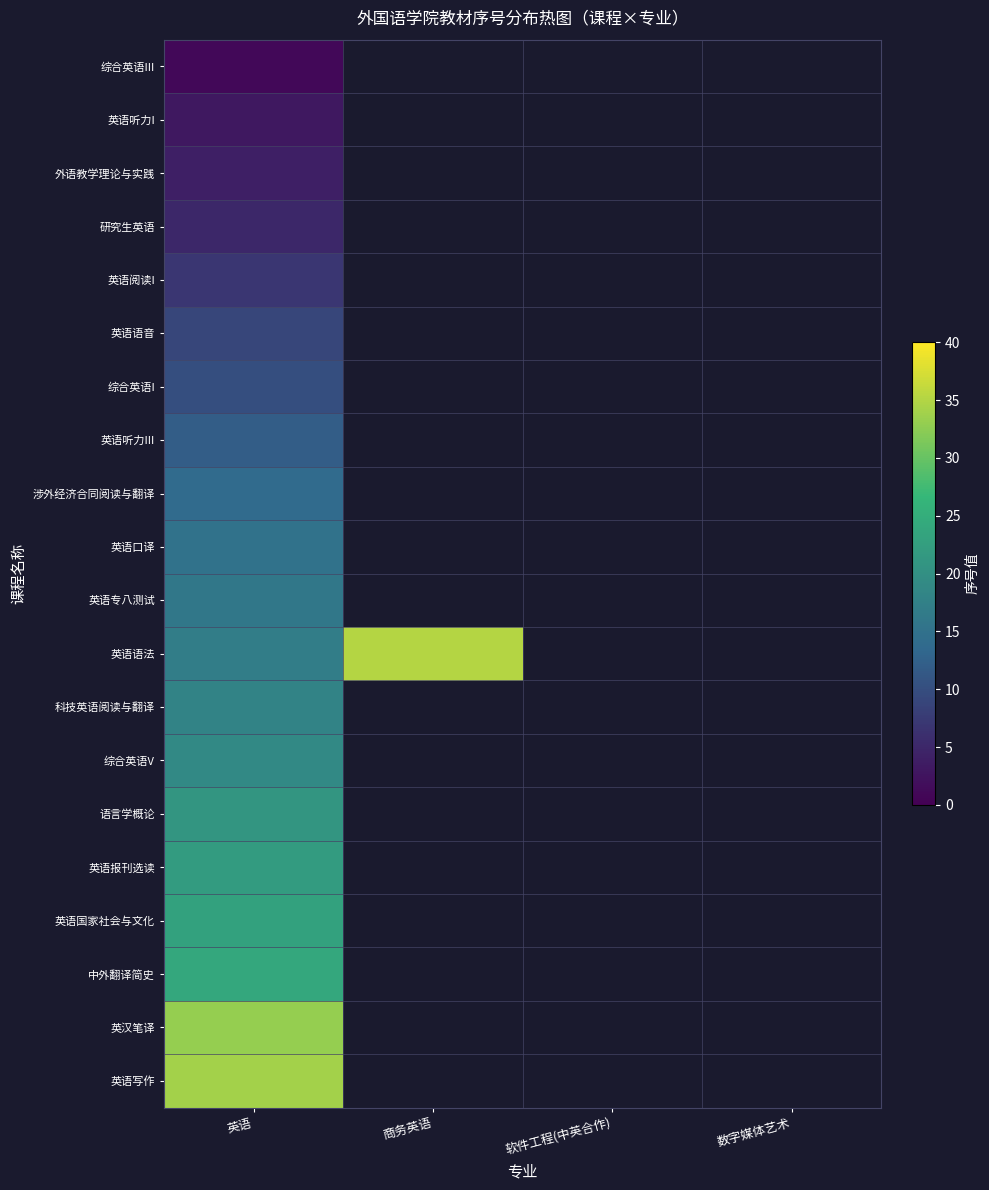

How many data points does each series have?

4